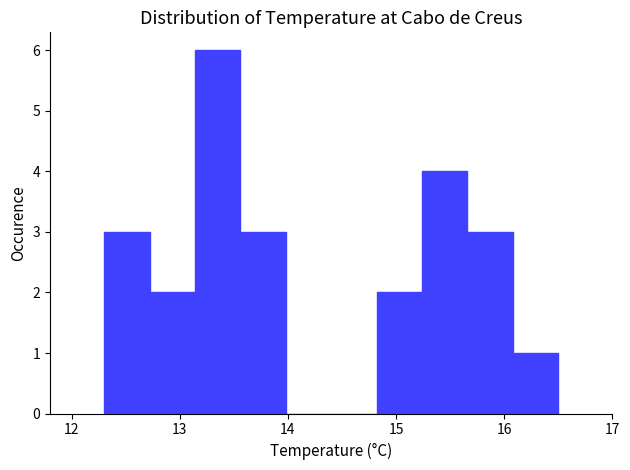

How tall is the bar that spans 14.82 to 15.24 on the x-axis? Neither the bar edges nor the heights are printed on the chart, so give them approximately, as read against the axes.

2